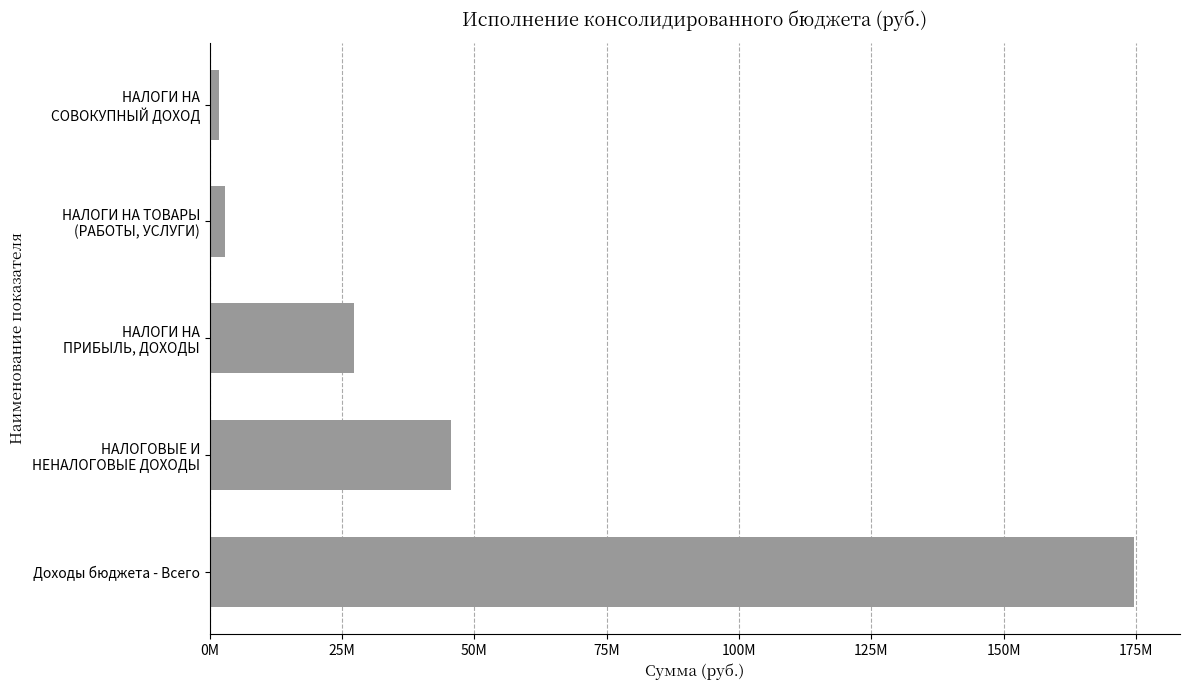

Are the bars horizontal?

Yes